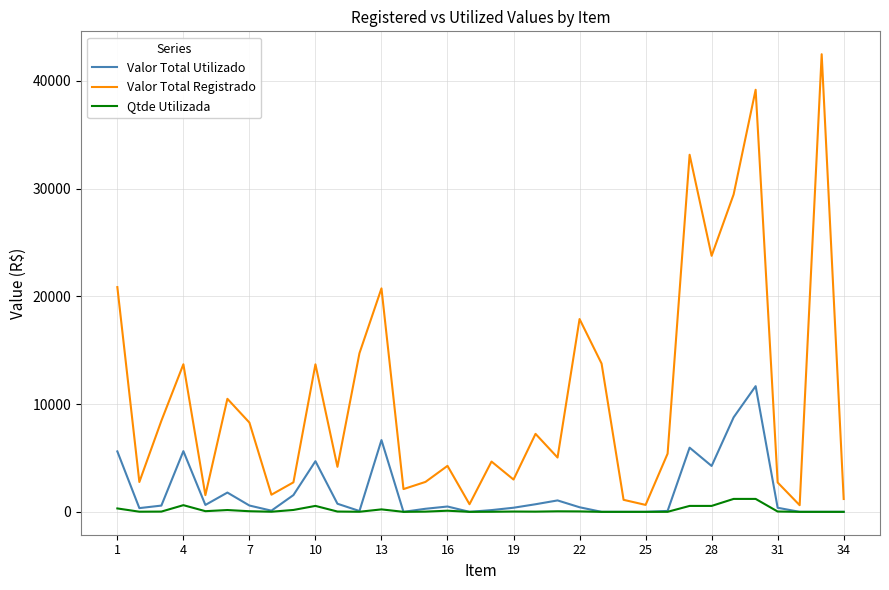

Which series has the largest total across all categories?

Valor Total Registrado